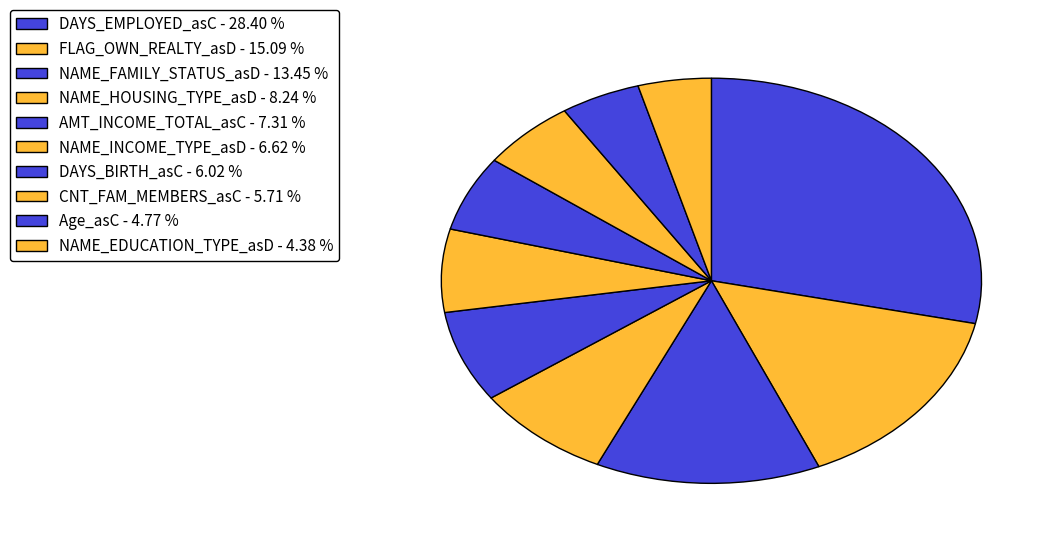

Rank the categories by value from lowest to highest.

NAME_EDUCATION_TYPE_asD, Age_asC, CNT_FAM_MEMBERS_asC, DAYS_BIRTH_asC, NAME_INCOME_TYPE_asD, AMT_INCOME_TOTAL_asC, NAME_HOUSING_TYPE_asD, NAME_FAMILY_STATUS_asD, FLAG_OWN_REALTY_asD, DAYS_EMPLOYED_asC